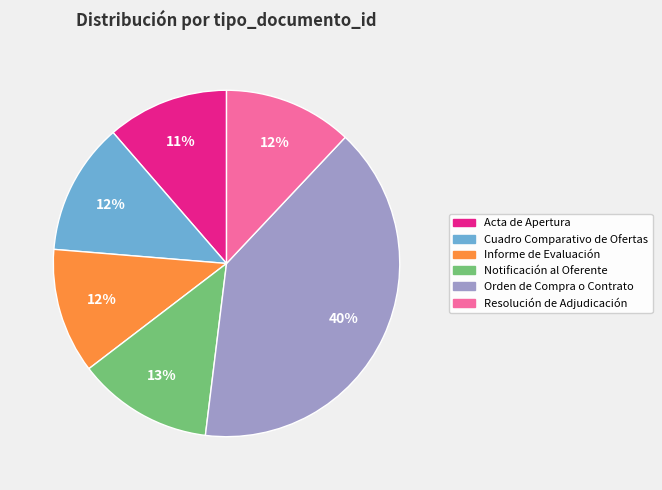

How many slices are in this pie chart?

6